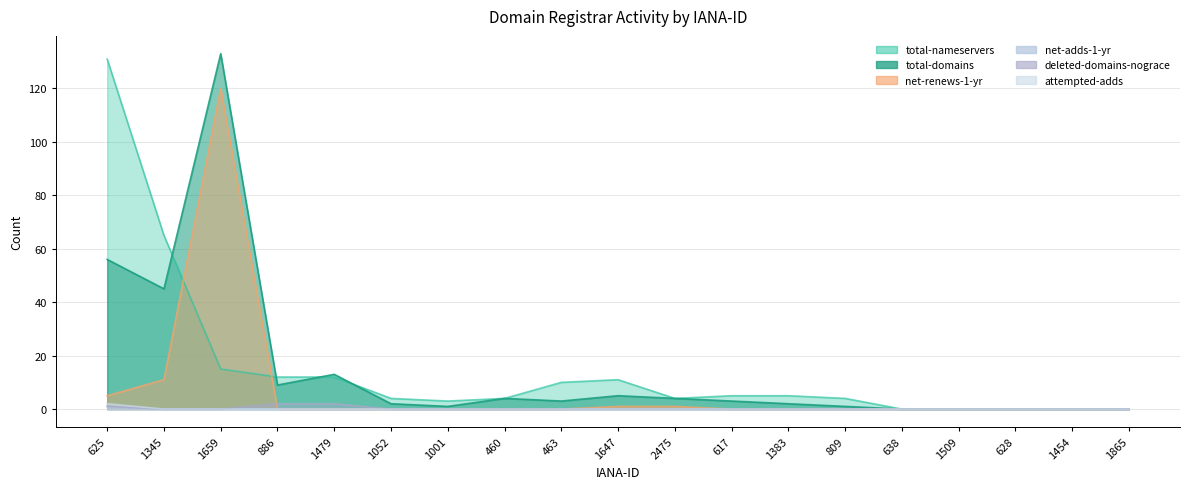

Rank the series at 1509 from highest to lowest value.

total-nameservers, total-domains, net-renews-1-yr, net-adds-1-yr, deleted-domains-nograce, attempted-adds